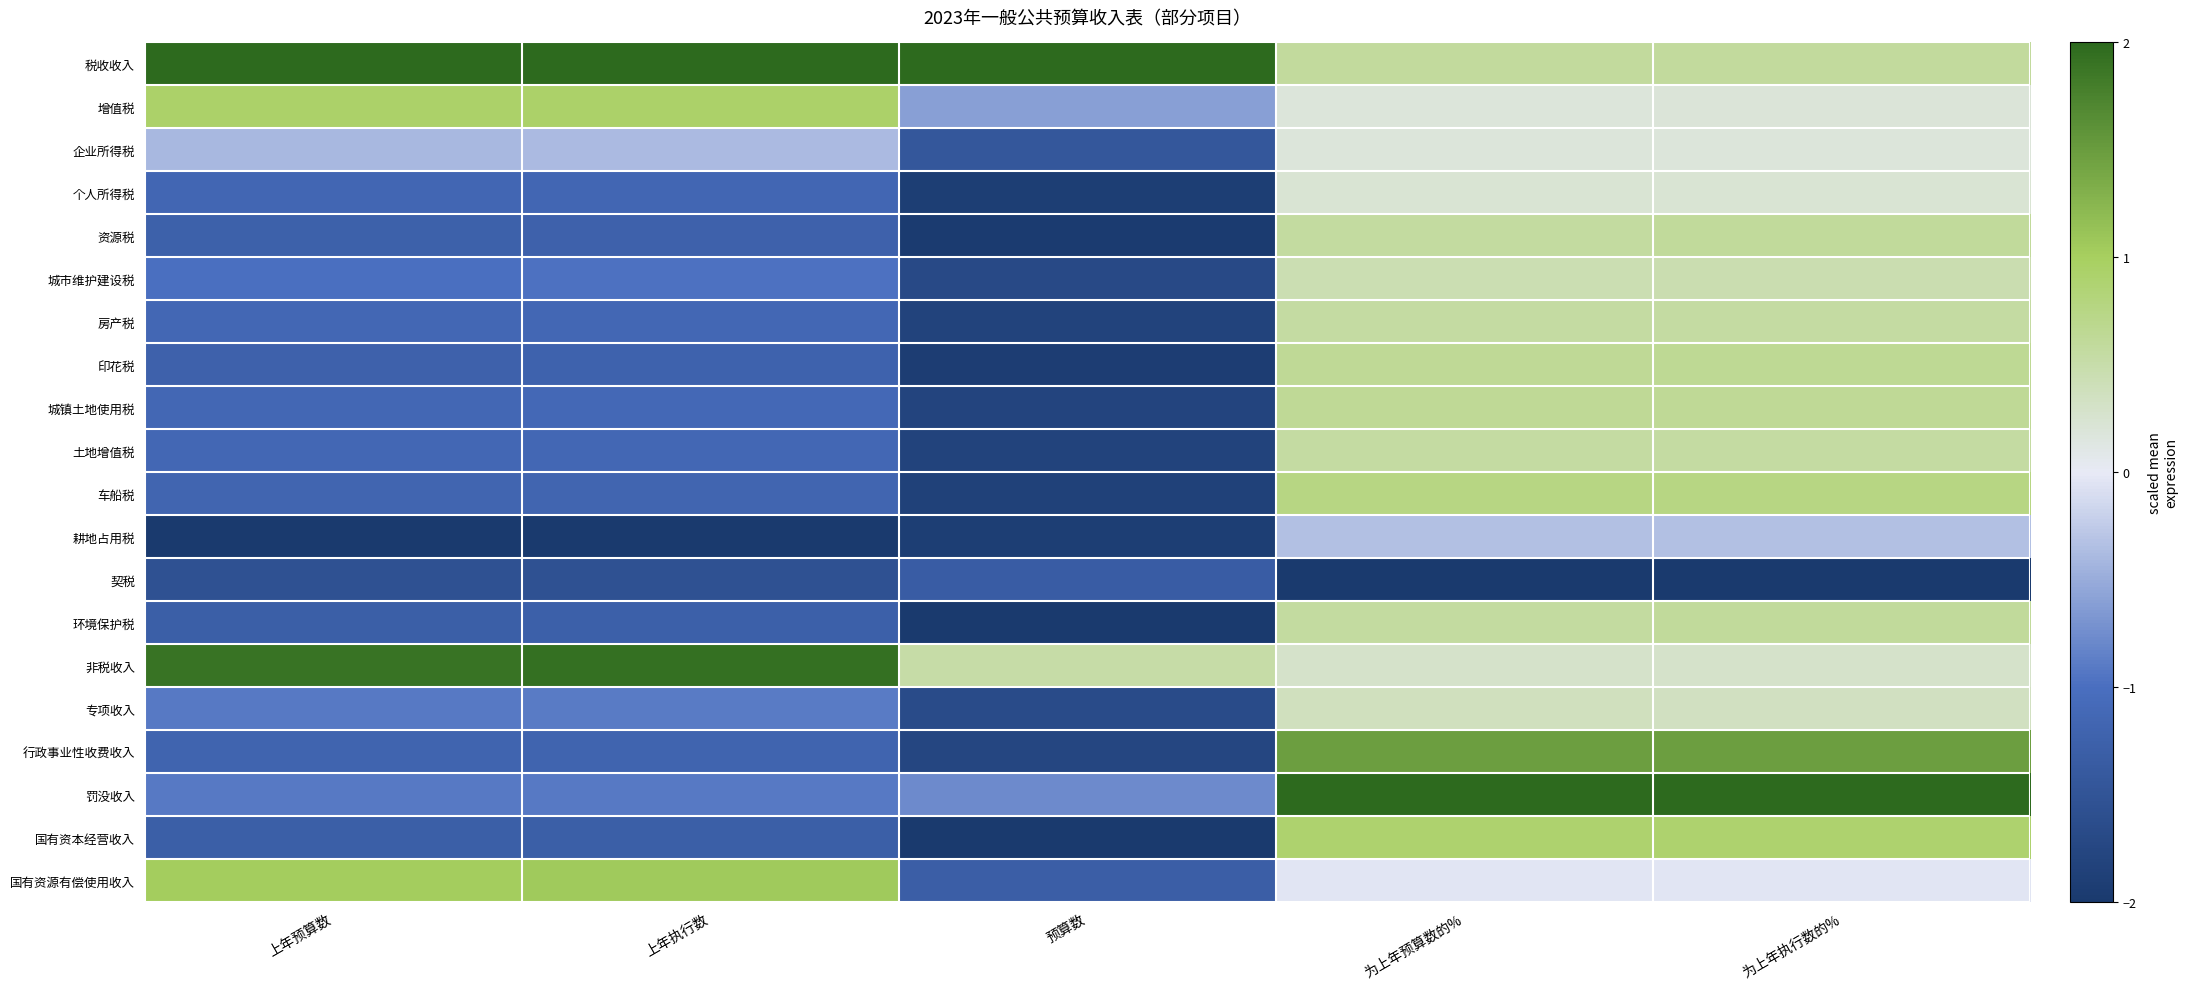

Between 预算数 and 为上年预算数的%, which is larger?

预算数